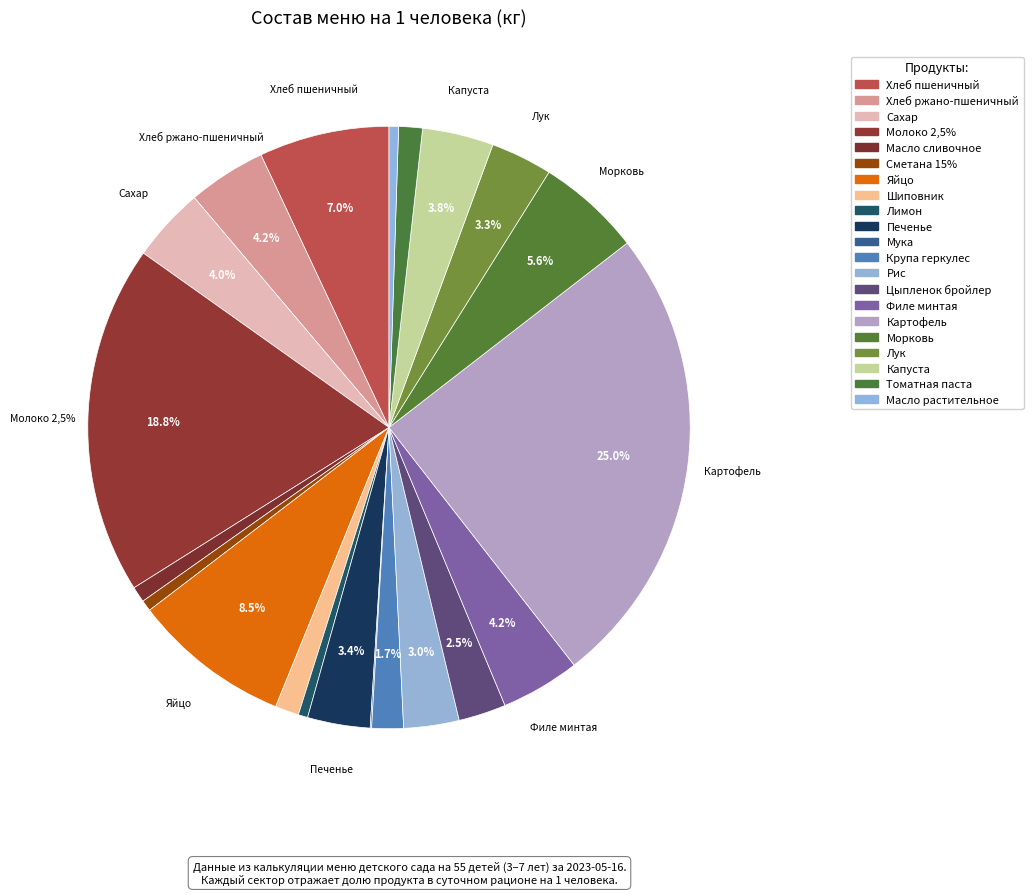

Which category has the biggest portion of the pie?

Картофель